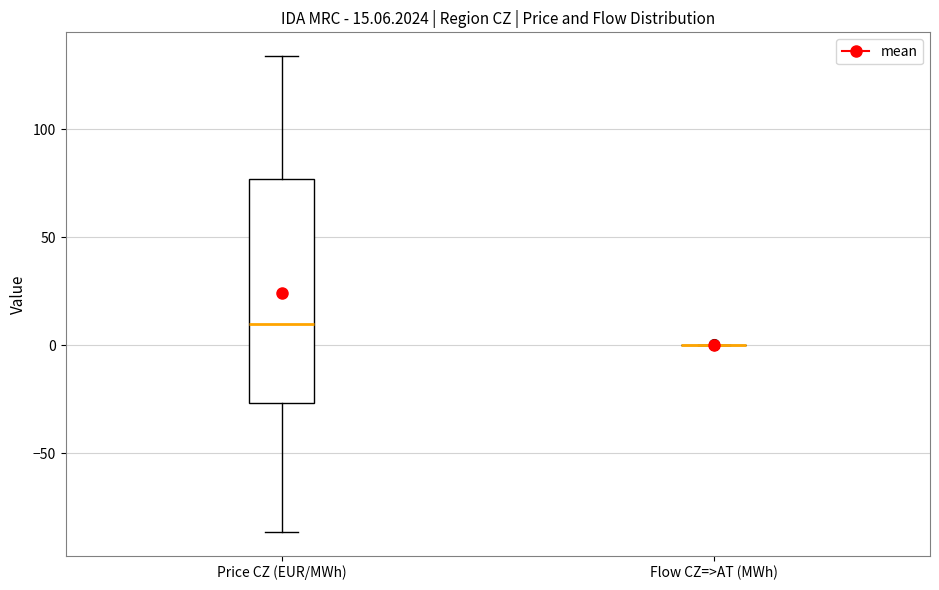

Which box is the tallest, from its lower edge to its upper edge?

Price CZ (EUR/MWh)